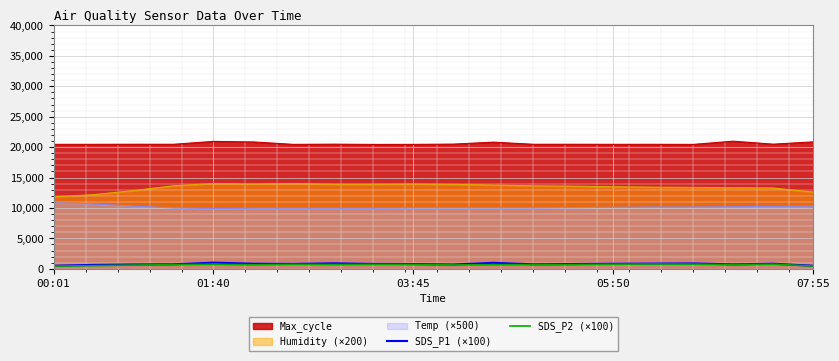

The value of Max_cycle at 05:50 is 20456.0. True or false?

True